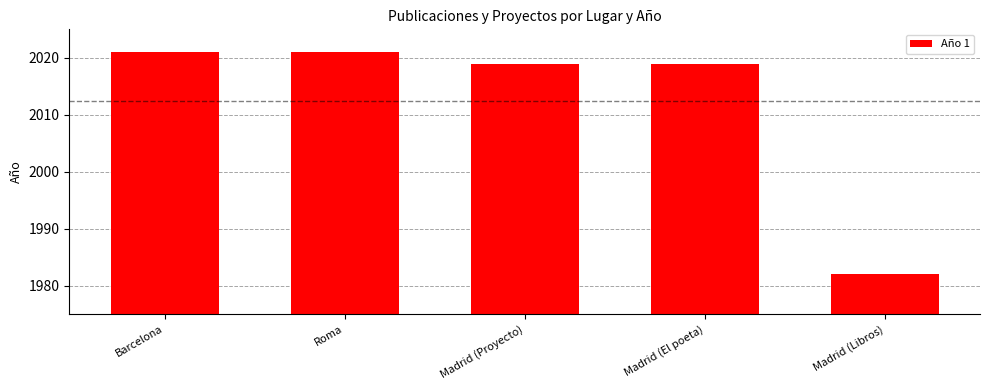

What is the sum of all values?

10062